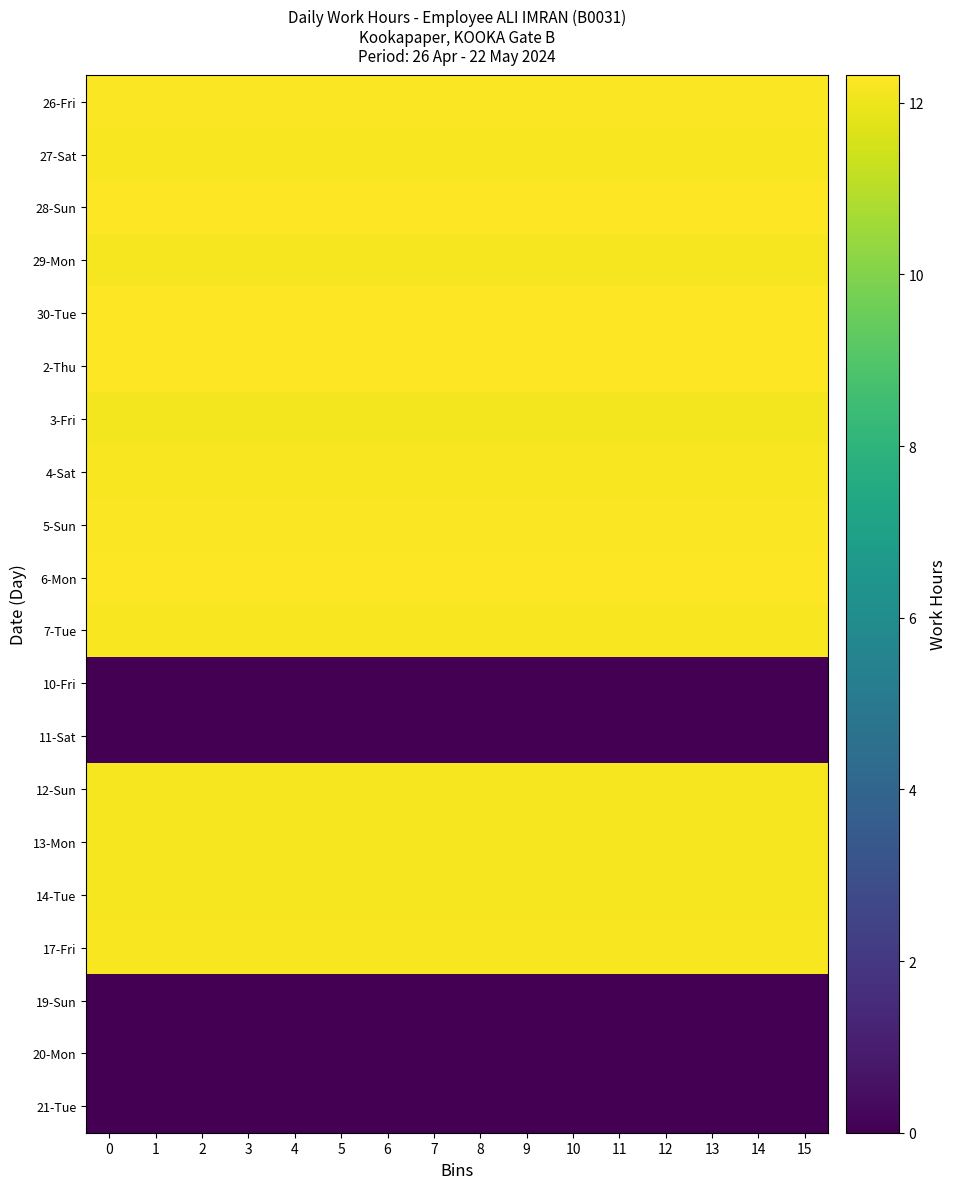

Reading left to right, transcribe all the data shown in this chart.

26-Fri: 0=12.3	1=12.3	2=12.3	3=12.3	4=12.3	5=12.3	6=12.3	7=12.3	8=12.3	9=12.3	10=12.3	11=12.3	12=12.3	13=12.3	14=12.3	15=12.3
27-Sat: 0=12.2	1=12.2	2=12.2	3=12.2	4=12.2	5=12.2	6=12.2	7=12.2	8=12.2	9=12.2	10=12.2	11=12.2	12=12.2	13=12.2	14=12.2	15=12.2
28-Sun: 0=12.3	1=12.3	2=12.3	3=12.3	4=12.3	5=12.3	6=12.3	7=12.3	8=12.3	9=12.3	10=12.3	11=12.3	12=12.3	13=12.3	14=12.3	15=12.3
29-Mon: 0=12.1	1=12.1	2=12.1	3=12.1	4=12.1	5=12.1	6=12.1	7=12.1	8=12.1	9=12.1	10=12.1	11=12.1	12=12.1	13=12.1	14=12.1	15=12.1
30-Tue: 0=12.3	1=12.3	2=12.3	3=12.3	4=12.3	5=12.3	6=12.3	7=12.3	8=12.3	9=12.3	10=12.3	11=12.3	12=12.3	13=12.3	14=12.3	15=12.3
2-Thu: 0=12.3	1=12.3	2=12.3	3=12.3	4=12.3	5=12.3	6=12.3	7=12.3	8=12.3	9=12.3	10=12.3	11=12.3	12=12.3	13=12.3	14=12.3	15=12.3
3-Fri: 0=12.1	1=12.1	2=12.1	3=12.1	4=12.1	5=12.1	6=12.1	7=12.1	8=12.1	9=12.1	10=12.1	11=12.1	12=12.1	13=12.1	14=12.1	15=12.1
4-Sat: 0=12.2	1=12.2	2=12.2	3=12.2	4=12.2	5=12.2	6=12.2	7=12.2	8=12.2	9=12.2	10=12.2	11=12.2	12=12.2	13=12.2	14=12.2	15=12.2
5-Sun: 0=12.2	1=12.2	2=12.2	3=12.2	4=12.2	5=12.2	6=12.2	7=12.2	8=12.2	9=12.2	10=12.2	11=12.2	12=12.2	13=12.2	14=12.2	15=12.2
6-Mon: 0=12.3	1=12.3	2=12.3	3=12.3	4=12.3	5=12.3	6=12.3	7=12.3	8=12.3	9=12.3	10=12.3	11=12.3	12=12.3	13=12.3	14=12.3	15=12.3
7-Tue: 0=12.2	1=12.2	2=12.2	3=12.2	4=12.2	5=12.2	6=12.2	7=12.2	8=12.2	9=12.2	10=12.2	11=12.2	12=12.2	13=12.2	14=12.2	15=12.2
10-Fri: 0=0.0	1=0.0	2=0.0	3=0.0	4=0.0	5=0.0	6=0.0	7=0.0	8=0.0	9=0.0	10=0.0	11=0.0	12=0.0	13=0.0	14=0.0	15=0.0
11-Sat: 0=0.0	1=0.0	2=0.0	3=0.0	4=0.0	5=0.0	6=0.0	7=0.0	8=0.0	9=0.0	10=0.0	11=0.0	12=0.0	13=0.0	14=0.0	15=0.0
12-Sun: 0=12.2	1=12.2	2=12.2	3=12.2	4=12.2	5=12.2	6=12.2	7=12.2	8=12.2	9=12.2	10=12.2	11=12.2	12=12.2	13=12.2	14=12.2	15=12.2
13-Mon: 0=12.1	1=12.1	2=12.1	3=12.1	4=12.1	5=12.1	6=12.1	7=12.1	8=12.1	9=12.1	10=12.1	11=12.1	12=12.1	13=12.1	14=12.1	15=12.1
14-Tue: 0=12.2	1=12.2	2=12.2	3=12.2	4=12.2	5=12.2	6=12.2	7=12.2	8=12.2	9=12.2	10=12.2	11=12.2	12=12.2	13=12.2	14=12.2	15=12.2
17-Fri: 0=12.2	1=12.2	2=12.2	3=12.2	4=12.2	5=12.2	6=12.2	7=12.2	8=12.2	9=12.2	10=12.2	11=12.2	12=12.2	13=12.2	14=12.2	15=12.2
19-Sun: 0=0.0	1=0.0	2=0.0	3=0.0	4=0.0	5=0.0	6=0.0	7=0.0	8=0.0	9=0.0	10=0.0	11=0.0	12=0.0	13=0.0	14=0.0	15=0.0
20-Mon: 0=0.0	1=0.0	2=0.0	3=0.0	4=0.0	5=0.0	6=0.0	7=0.0	8=0.0	9=0.0	10=0.0	11=0.0	12=0.0	13=0.0	14=0.0	15=0.0
21-Tue: 0=0.0	1=0.0	2=0.0	3=0.0	4=0.0	5=0.0	6=0.0	7=0.0	8=0.0	9=0.0	10=0.0	11=0.0	12=0.0	13=0.0	14=0.0	15=0.0